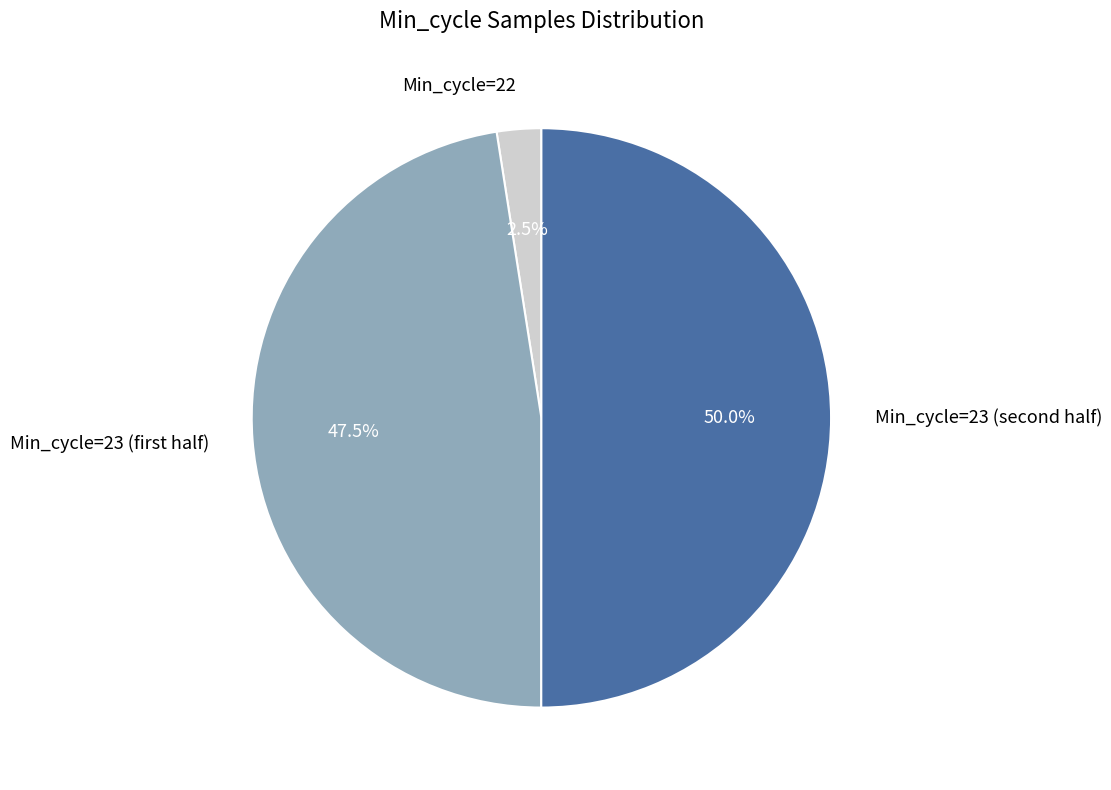

Which category has the smallest portion of the pie?

Min_cycle=22